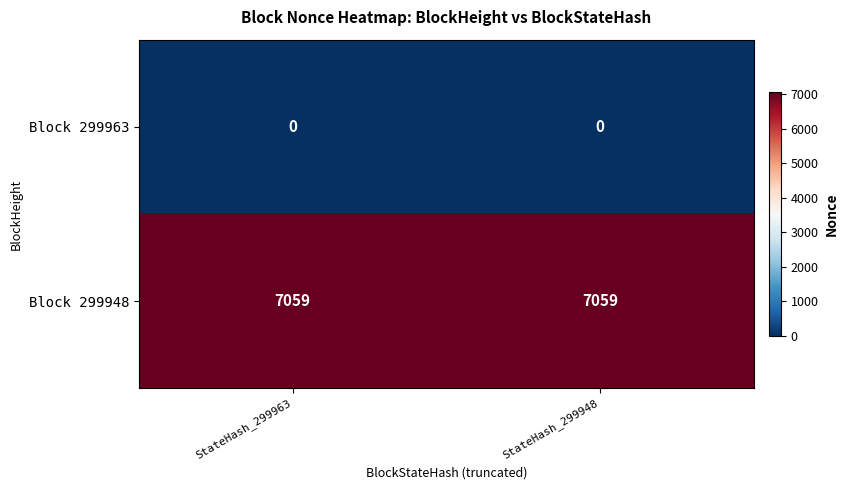

Reading right to left, transcribe all the data shown in this chart.

Block 299963: 0	0
Block 299948: 7059	7059